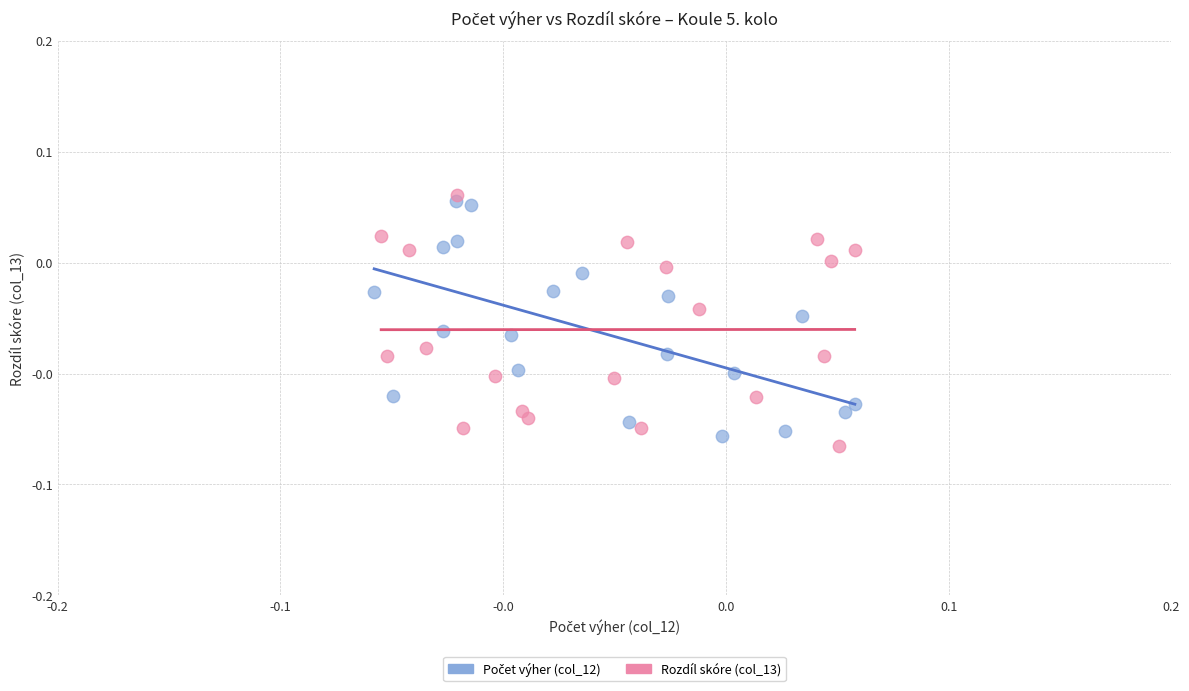

Which series has the widest spread of Y values?

Rozdíl skóre (col_13)